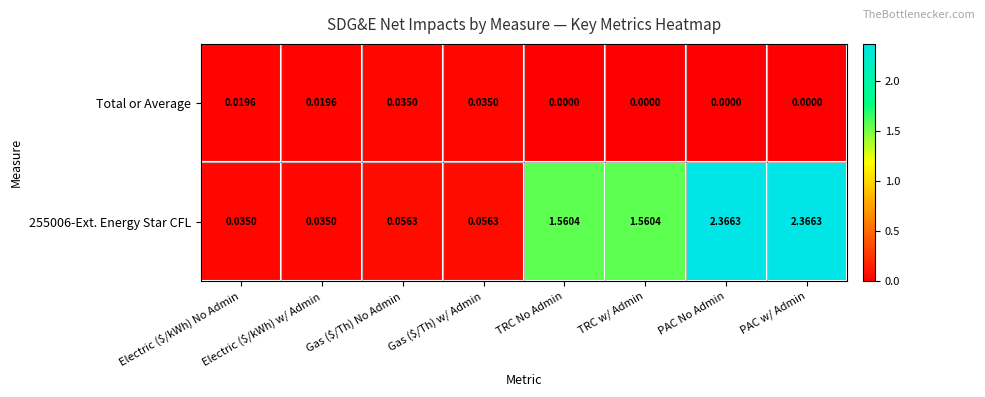

At which label does 255006-Ext. Energy Star CFL first exceed 1?

TRC No Admin